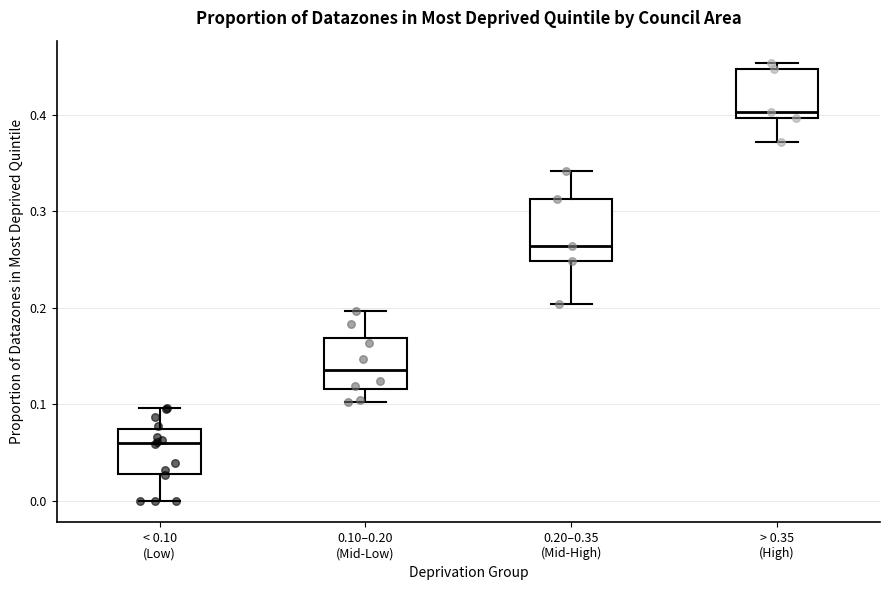

Reading left to right, read every box against the y-axis: the position of its median line, the range the box covers, and the ends of its whiskers. The values are not printed on the chart, so give them approximately, as read against the axis.

< 0.10 (Low): median 0.06, box 0.03 to 0.07, whiskers 0.00 to 0.10
0.10–0.20 (Mid-Low): median 0.14, box 0.12 to 0.17, whiskers 0.10 to 0.20
0.20–0.35 (Mid-High): median 0.26, box 0.25 to 0.31, whiskers 0.20 to 0.34
> 0.35 (High): median 0.40 (just above the box's lower edge), box 0.40 to 0.45, whiskers 0.37 to 0.45 (just above the box's upper edge)